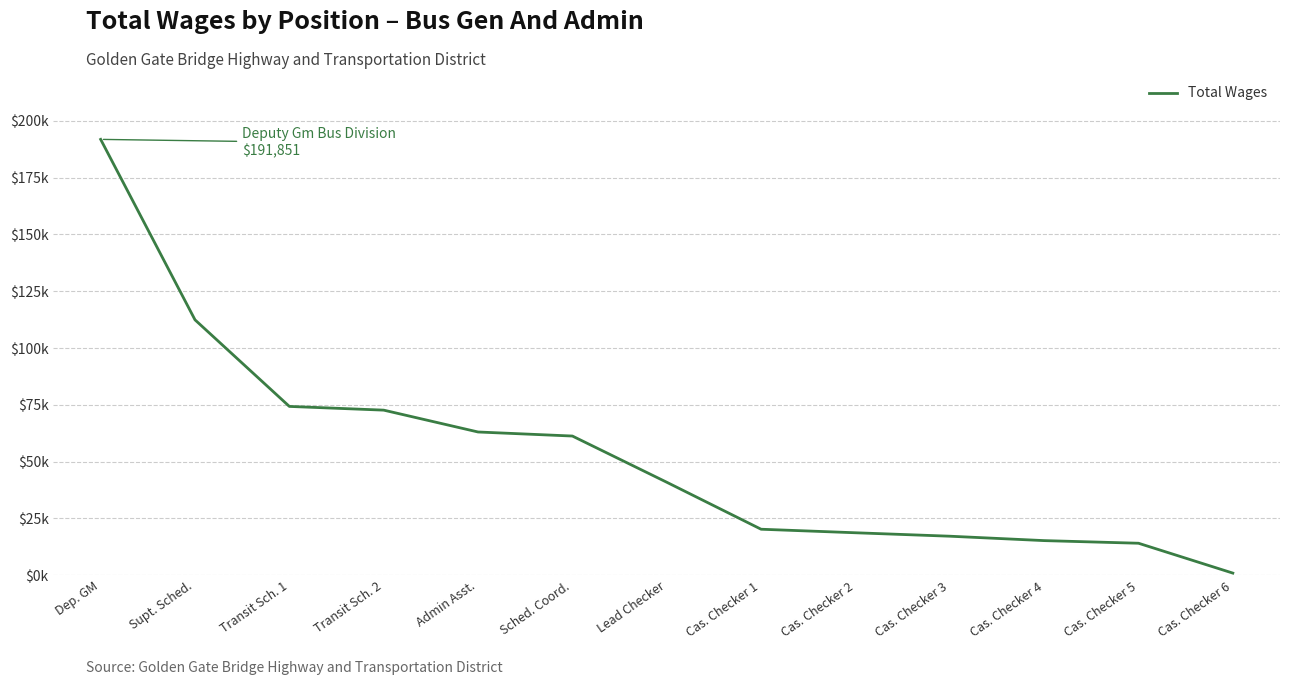

Does the chart have visible grid lines?

Yes